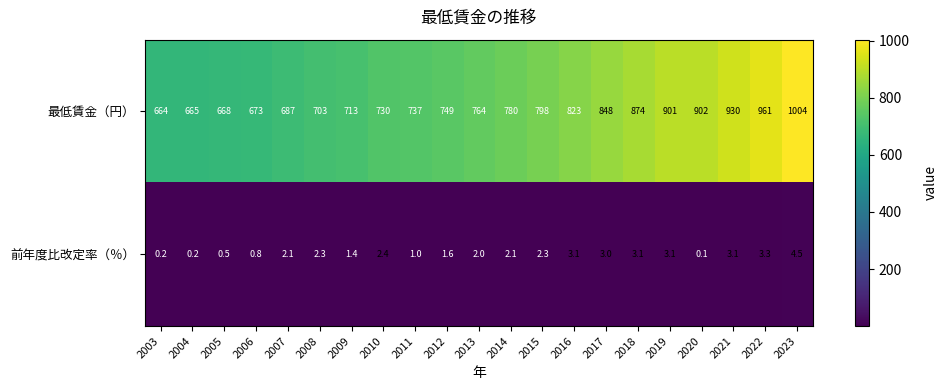

Which series has the widest spread of values?

最低賃金（円）